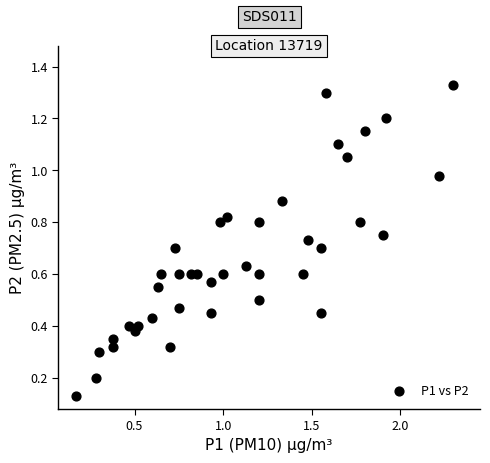

What is the range of Y values (max minus min)?

1.2